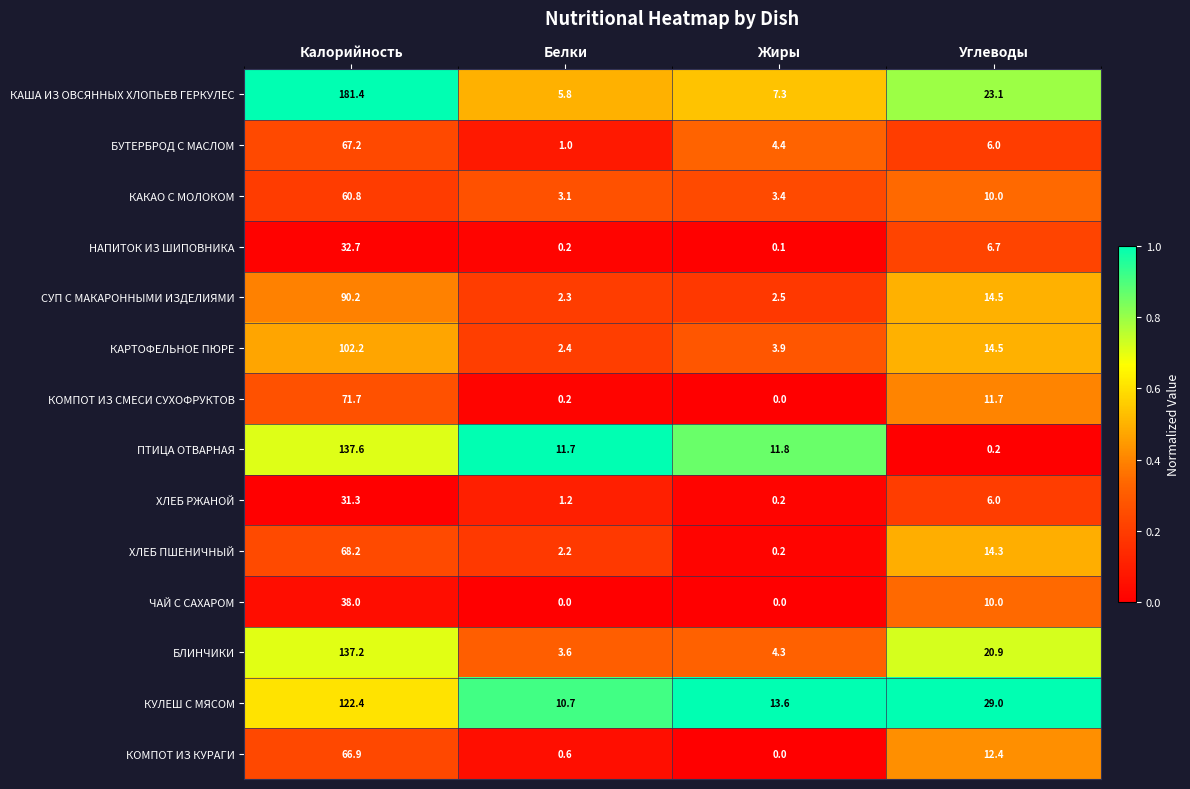

What is the difference between the highest and lowest values at Калорийность?

150.1